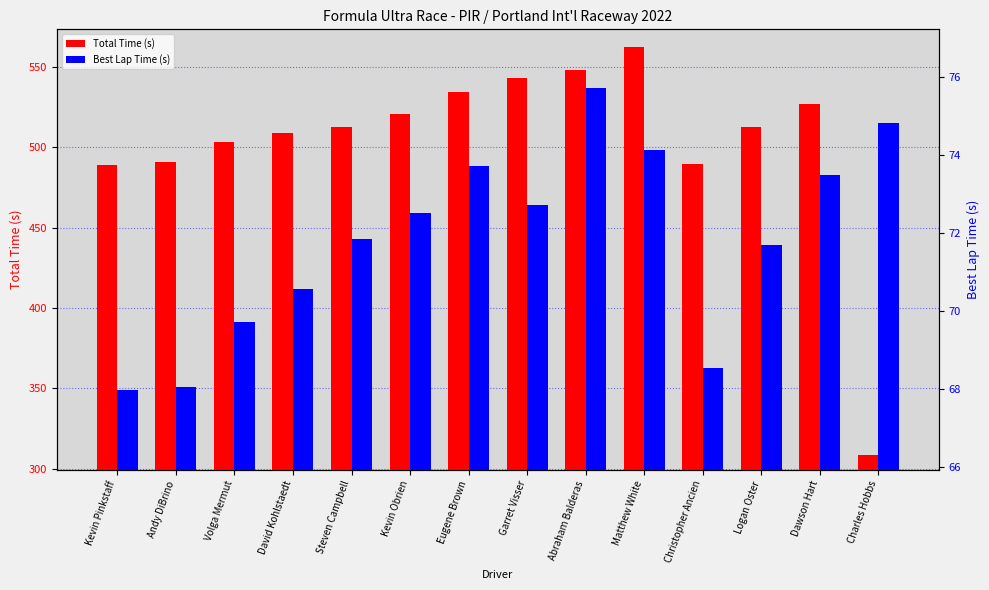

At which label is Total Time (s) closest to 435?

Kevin Pinkstaff